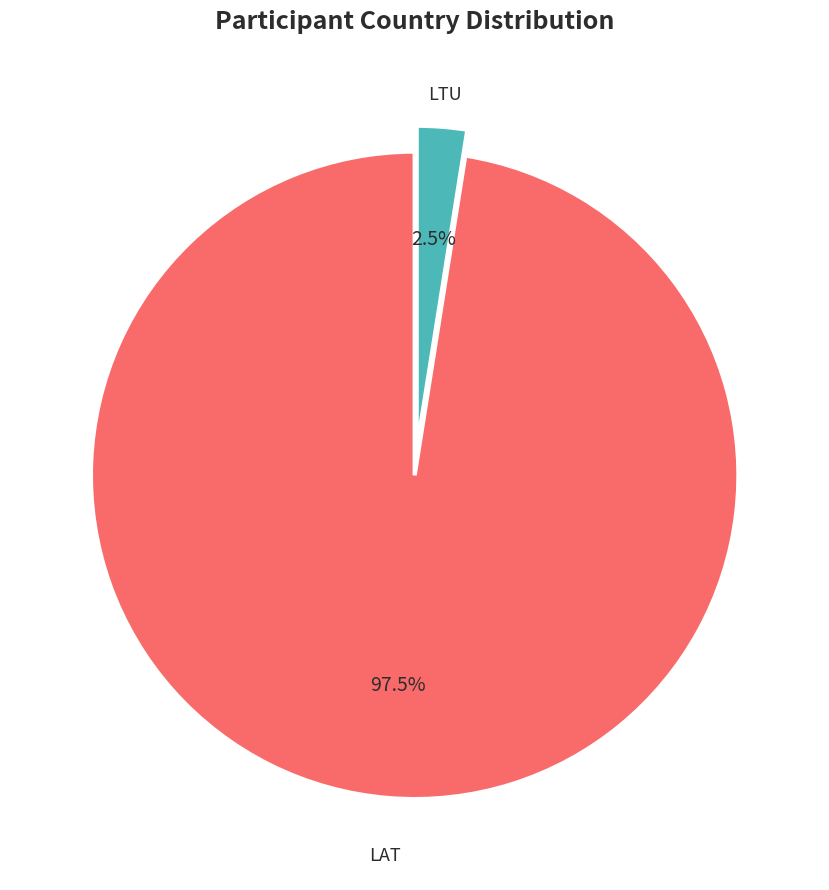

Does LTU represent more than half of the total?

No